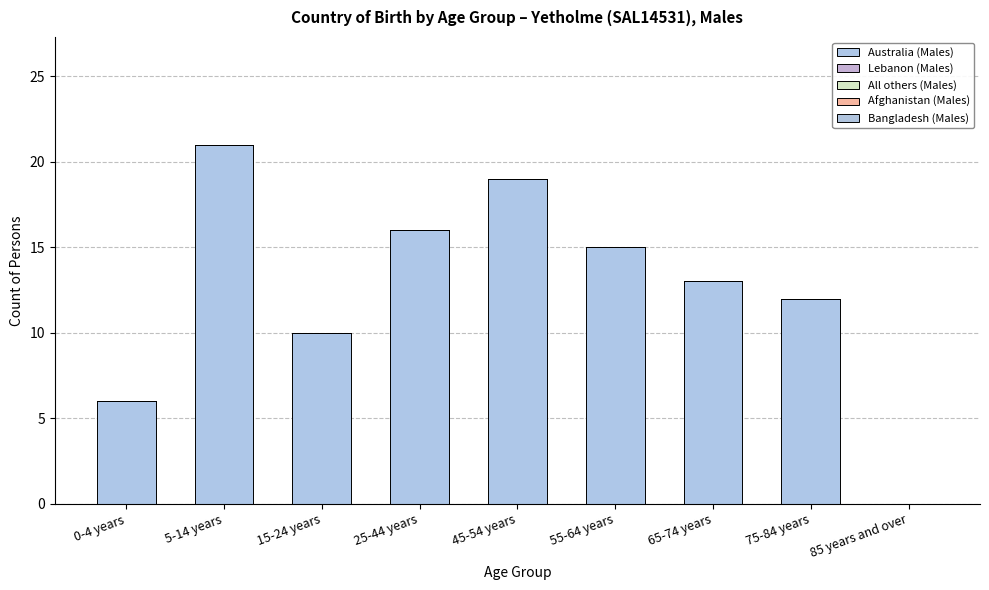

Count the number of categories in the chart.

9